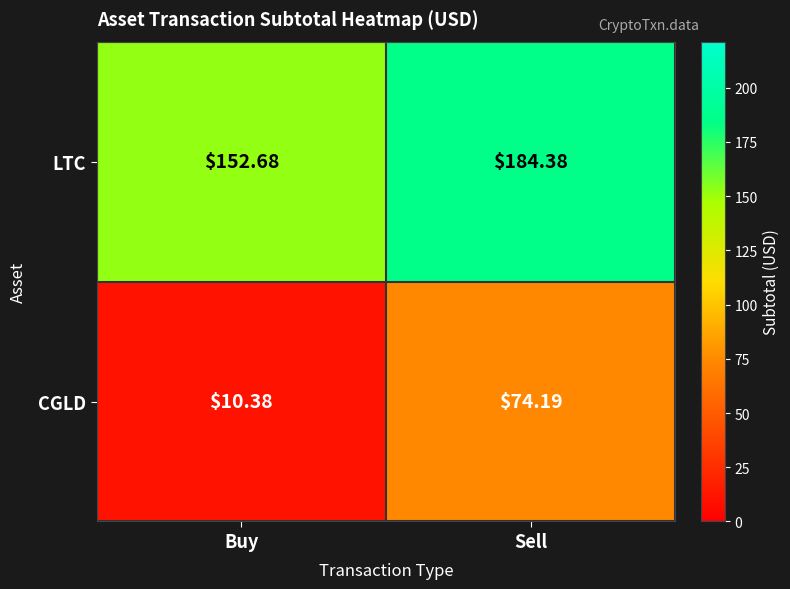

How many series are shown in this chart?

2